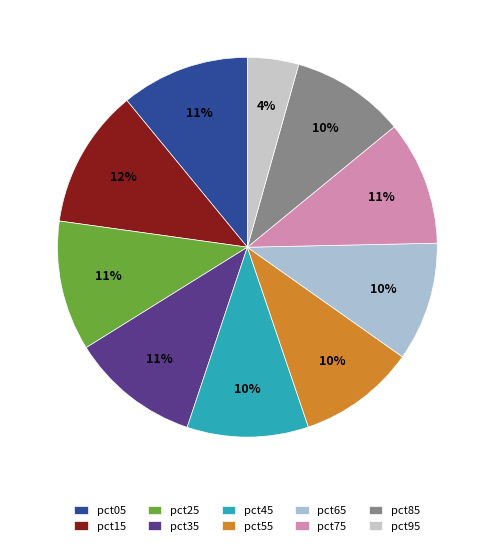

True or false: pct05 accounts for 18% of the total.

False